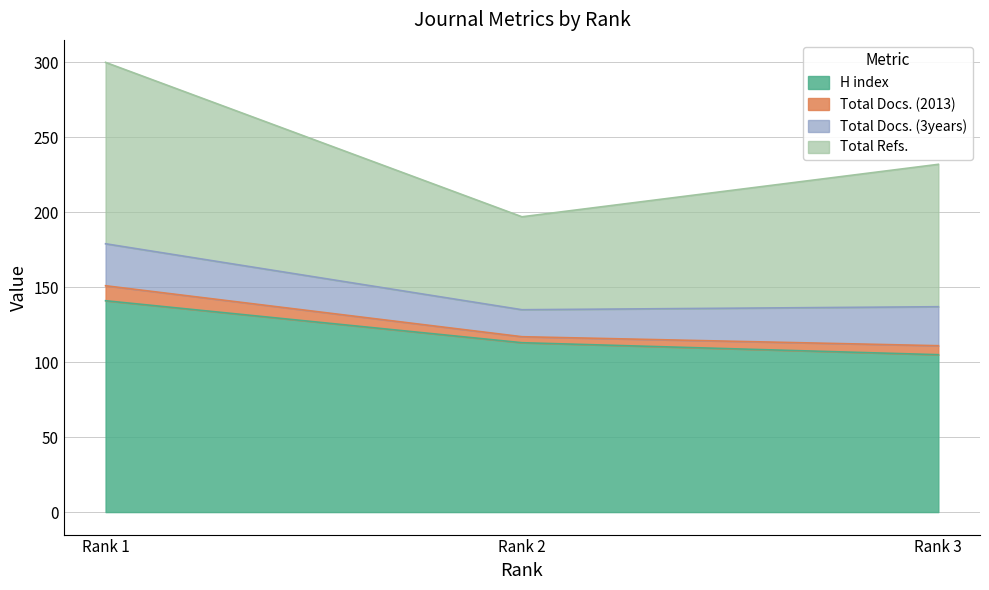

Which category has the lowest value in the H index series?

Rank 3